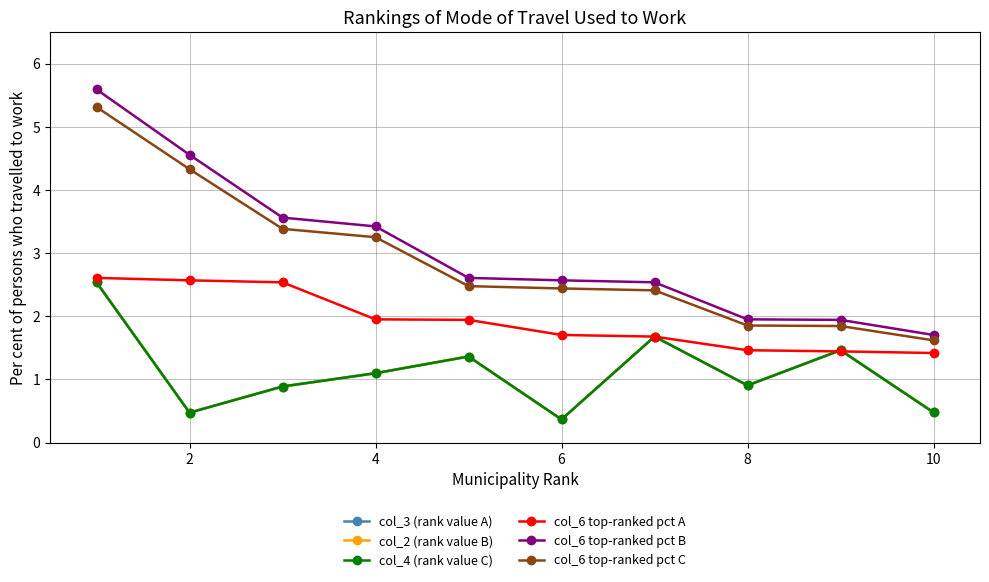

Reading left to right, extract all data points from this chart.

col_3 (rank value A): 2.5	0.5	0.9	1.1	1.4	0.4	1.7	0.9	1.5	0.5
col_2 (rank value B): 2.5	0.5	0.9	1.1	1.4	0.4	1.7	0.9	1.5	0.5
col_4 (rank value C): 2.5	0.5	0.9	1.1	1.4	0.4	1.7	0.9	1.5	0.5
col_6 top-ranked pct A: 2.6	2.6	2.5	2.0	1.9	1.7	1.7	1.5	1.4	1.4
col_6 top-ranked pct B: 5.6	4.6	3.6	3.4	2.6	2.6	2.5	2.0	1.9	1.7
col_6 top-ranked pct C: 5.3	4.3	3.4	3.3	2.5	2.4	2.4	1.9	1.8	1.6